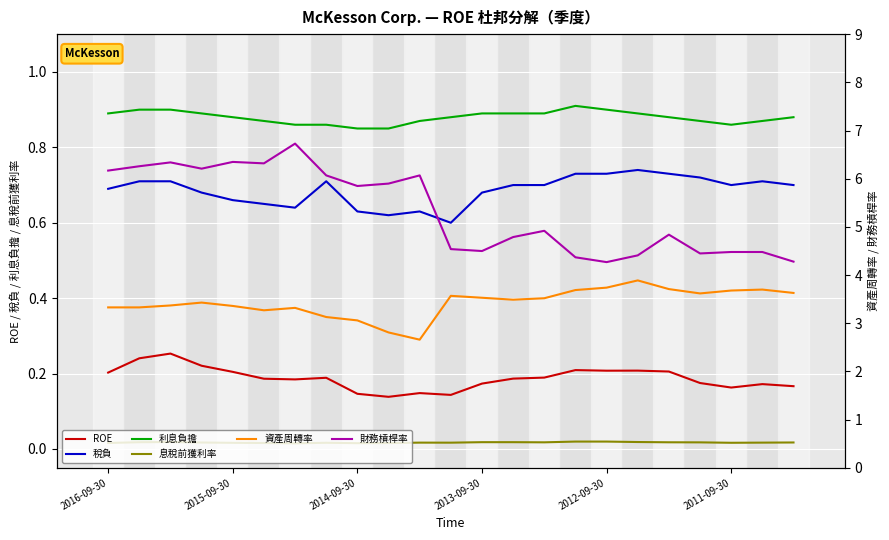

Reading right to left, list all the values displayed in this chart.

ROE: 0.2	0.2	0.2	0.2	0.2	0.2	0.2	0.2	0.2	0.2	0.2	0.1	0.1	0.1	0.1	0.2	0.2	0.2	0.2	0.2	0.3	0.2	0.2
稅負: 0.7	0.7	0.7	0.7	0.7	0.7	0.7	0.7	0.7	0.7	0.7	0.6	0.6	0.6	0.6	0.7	0.6	0.7	0.7	0.7	0.7	0.7	0.7
利息負擔: 0.9	0.9	0.9	0.9	0.9	0.9	0.9	0.9	0.9	0.9	0.9	0.9	0.9	0.8	0.8	0.9	0.9	0.9	0.9	0.9	0.9	0.9	0.9
息稅前獲利率: 0.0	0.0	0.0	0.0	0.0	0.0	0.0	0.0	0.0	0.0	0.0	0.0	0.0	0.0	0.0	0.0	0.0	0.0	0.0	0.0	0.0	0.0	0.0
資產周轉率: 3.6	3.7	3.7	3.6	3.7	3.9	3.7	3.7	3.5	3.5	3.5	3.6	2.7	2.8	3.1	3.1	3.3	3.3	3.4	3.4	3.4	3.3	3.3
財務槓桿率: 4.3	4.5	4.5	4.5	4.8	4.4	4.3	4.4	4.9	4.8	4.5	4.5	6.1	5.9	5.8	6.1	6.7	6.3	6.3	6.2	6.3	6.3	6.2